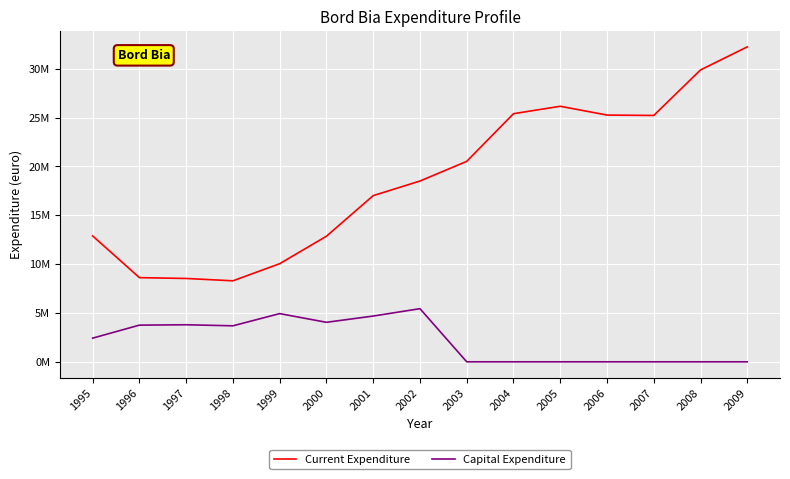

Is this an area chart (filled region under the line)?

No